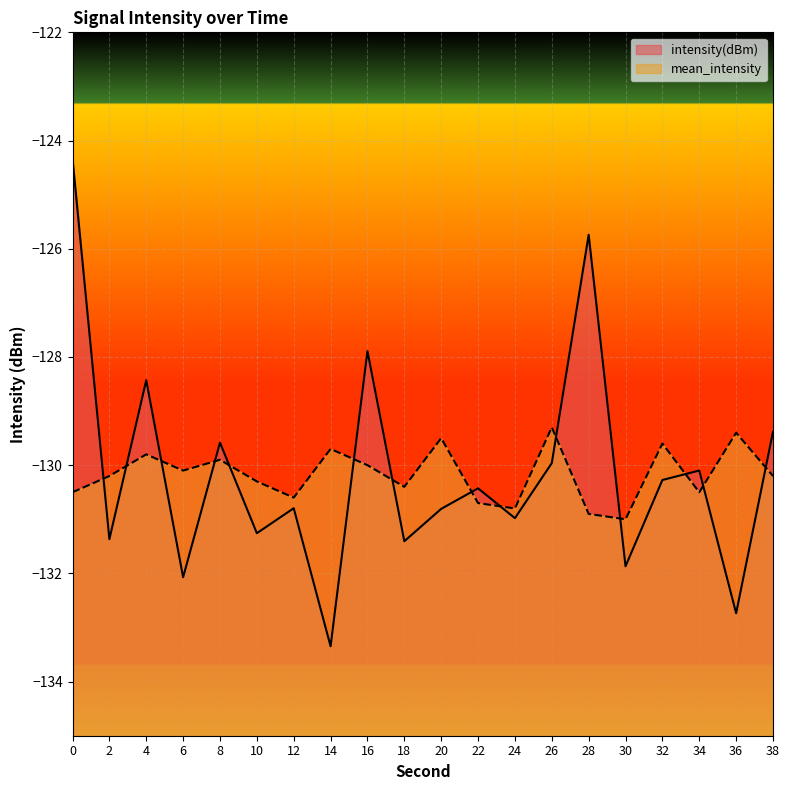

At how many categories does at least one series exceed -128?

3